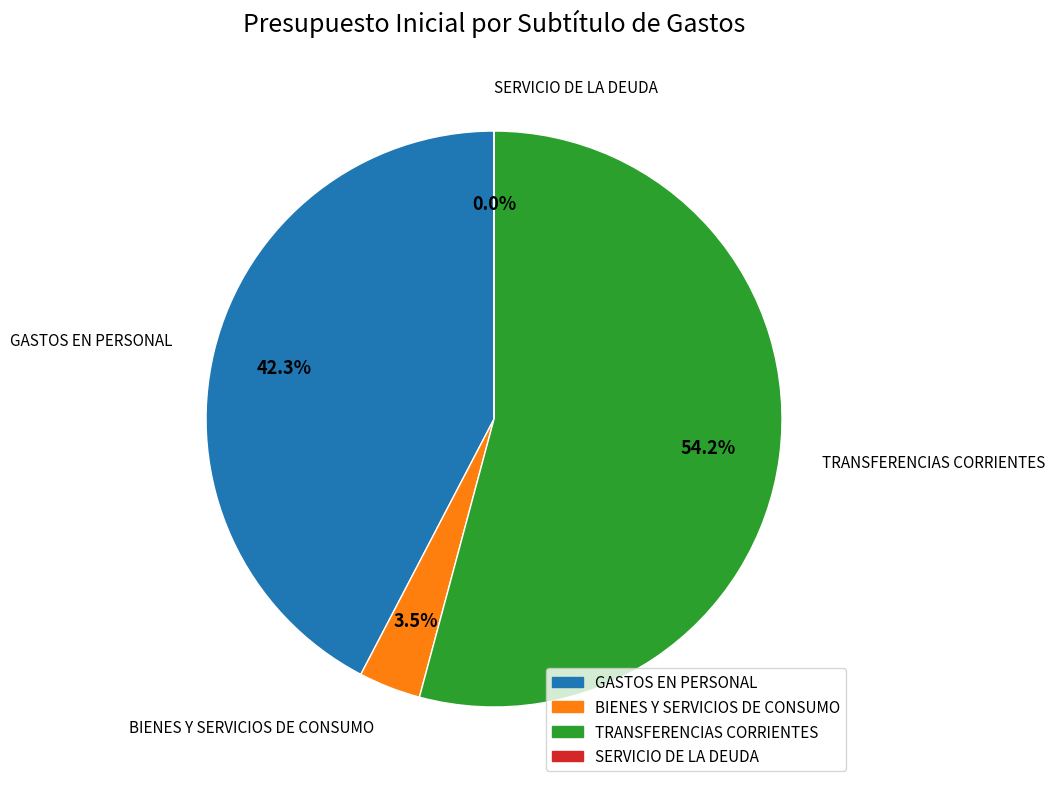

Approximately how many times larger is the value at GASTOS EN PERSONAL compared to TRANSFERENCIAS CORRIENTES?

0.8